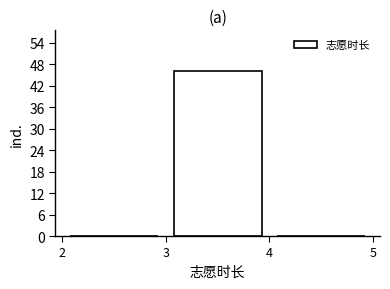

Reading left to right, transcribe this chart: for each bar, give the range it covers on the x-axis and its height. The values are not printed on the chart, so give them approximately, as read against the axis.

2 to 3: 0
3 to 4: 46
4 to 5: 0